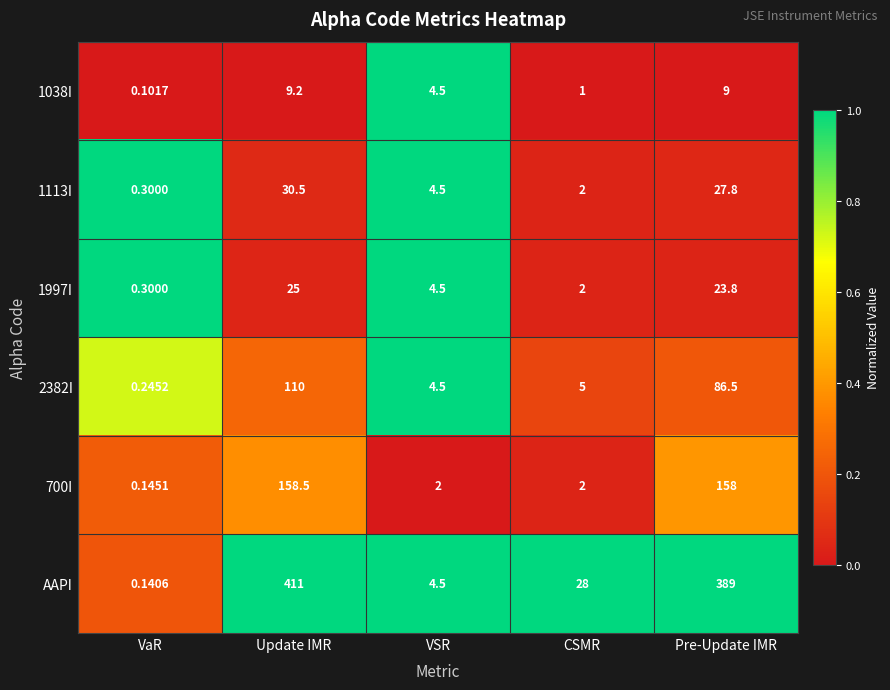

Which category has the highest value across all series?

Update IMR